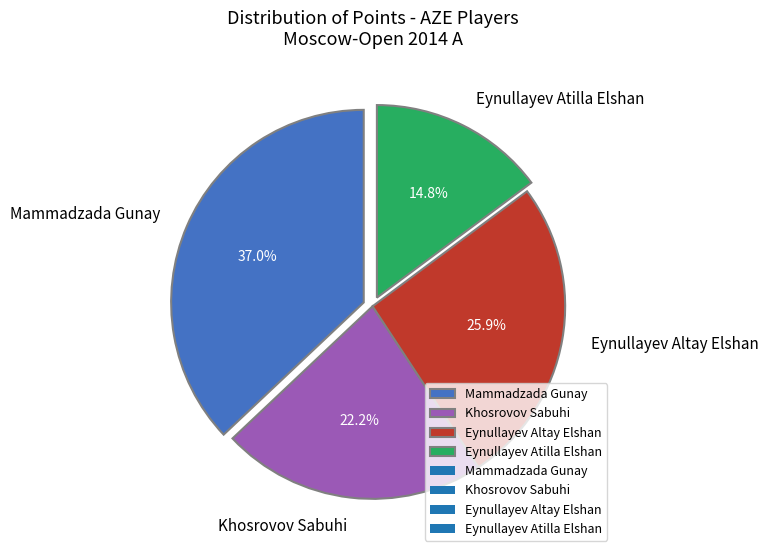

Does Khosrovov Sabuhi account for over 50% of the chart?

No